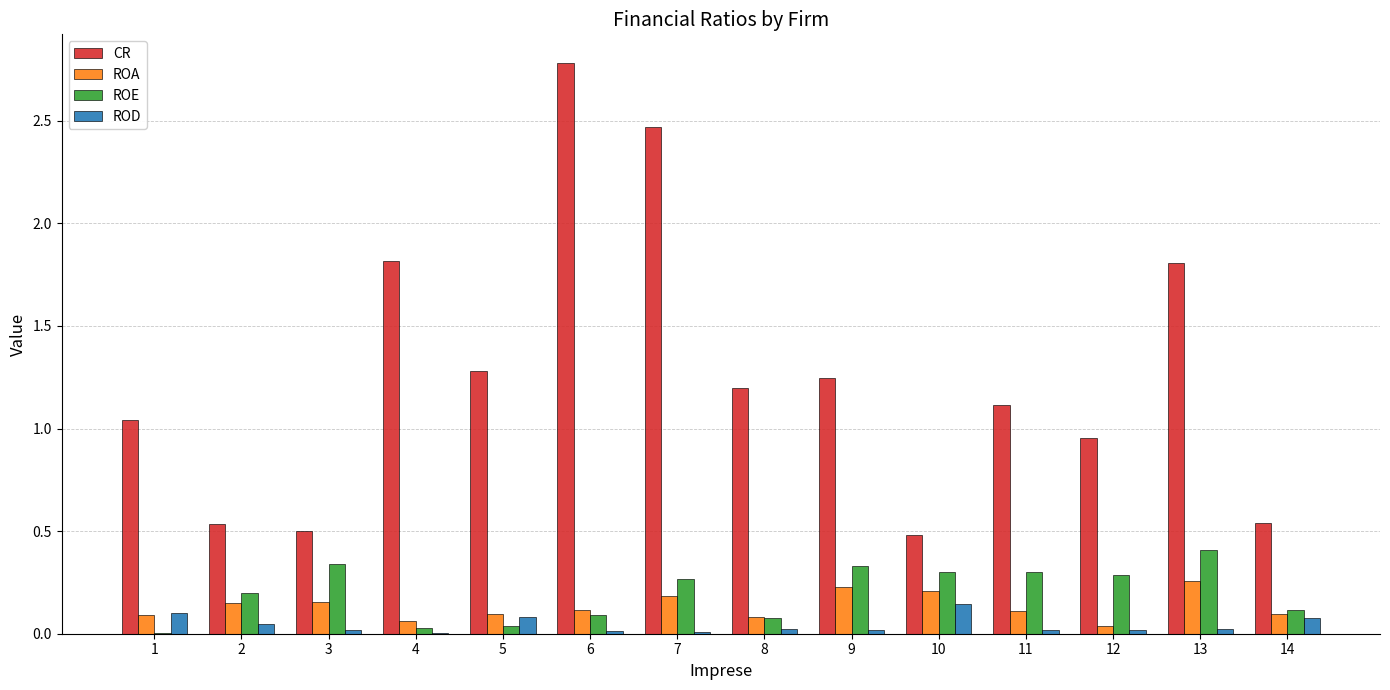

Is the value of ROE at 7 greater than the value of ROA at 14?

Yes